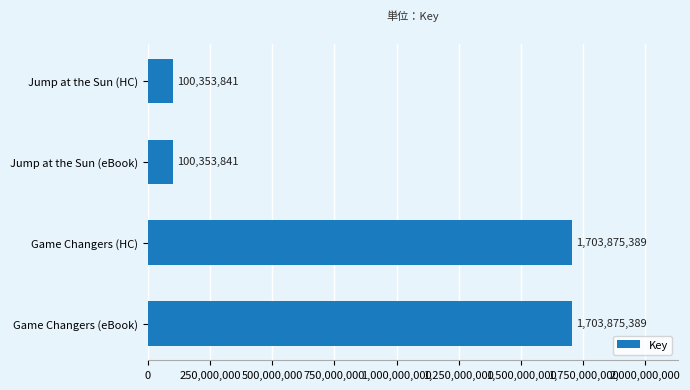

How many distinct data groups are displayed?

1